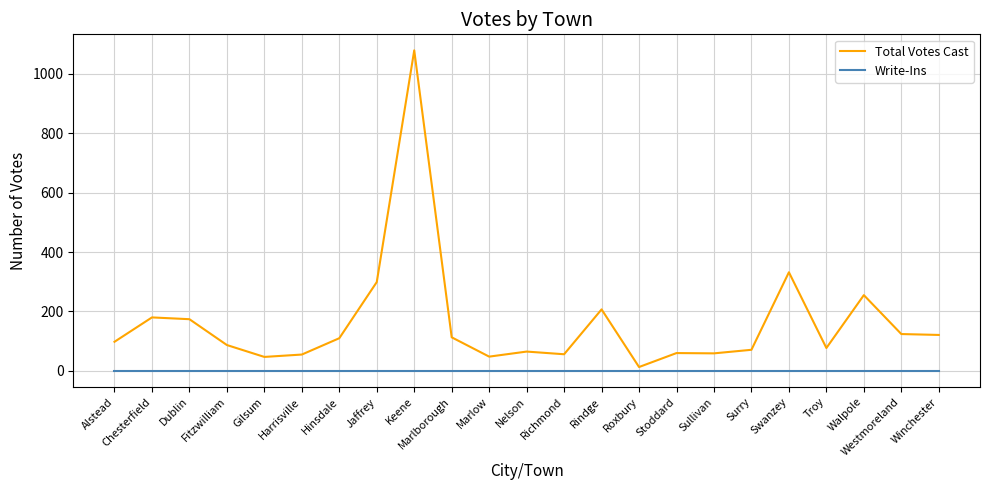

What is the maximum value shown in the chart?

1079